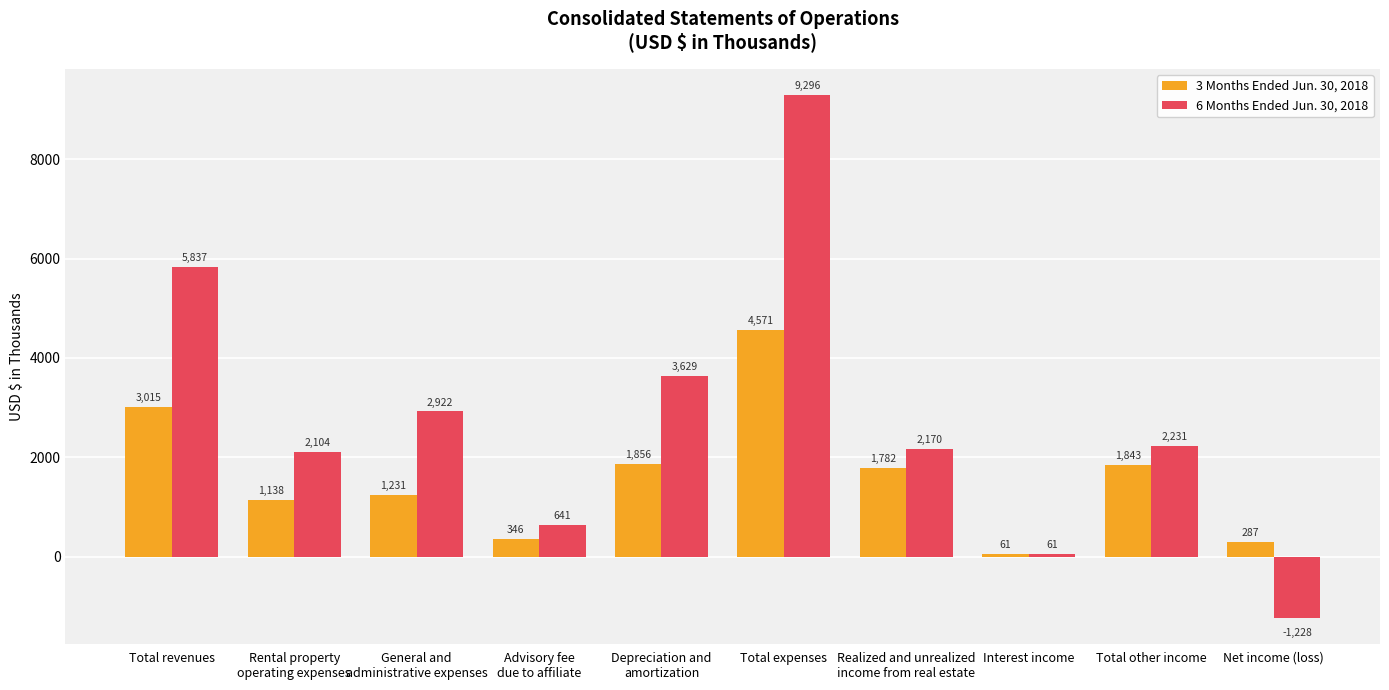

What is the label of the 7th bar from the right?

Advisory fee
due to affiliate